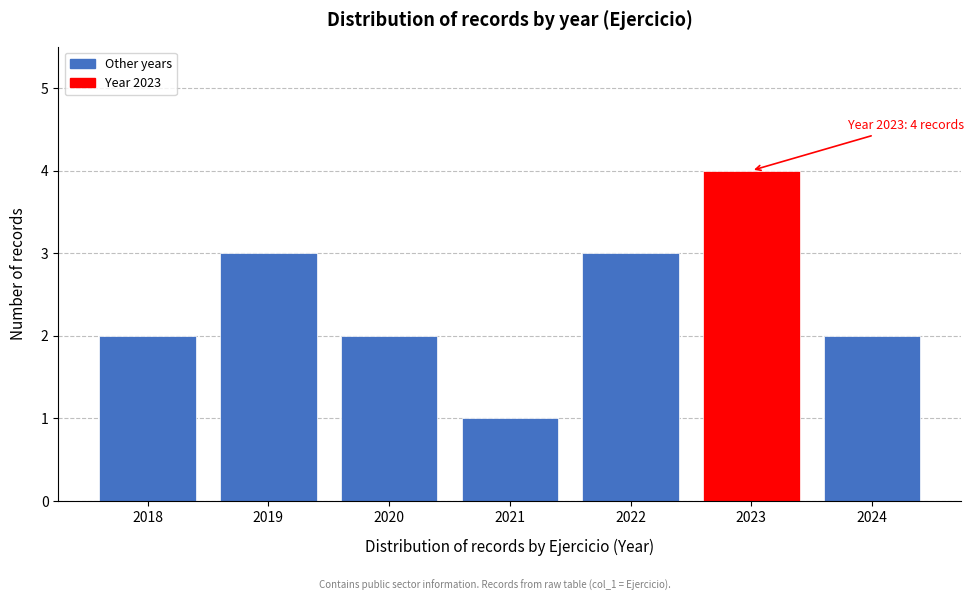

Reading left to right, what are all the values shown in this chart?

2018=2	2019=3	2020=2	2021=1	2022=3	2023=4	2024=2